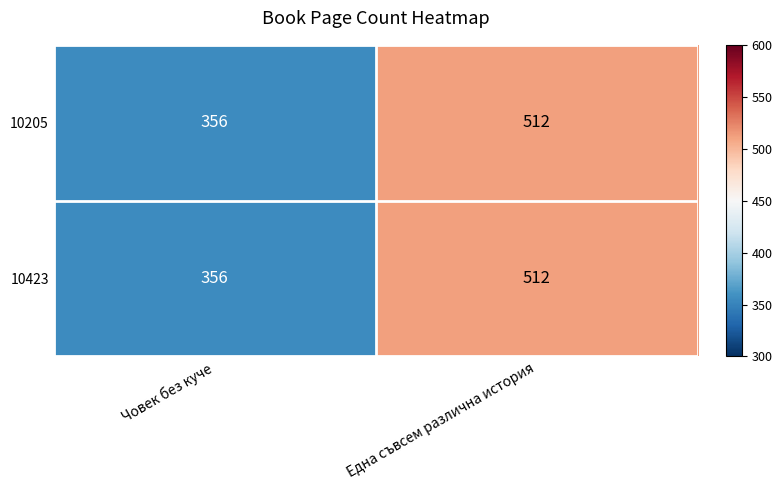

Which category has the highest value across all series?

Една съвсем различна история